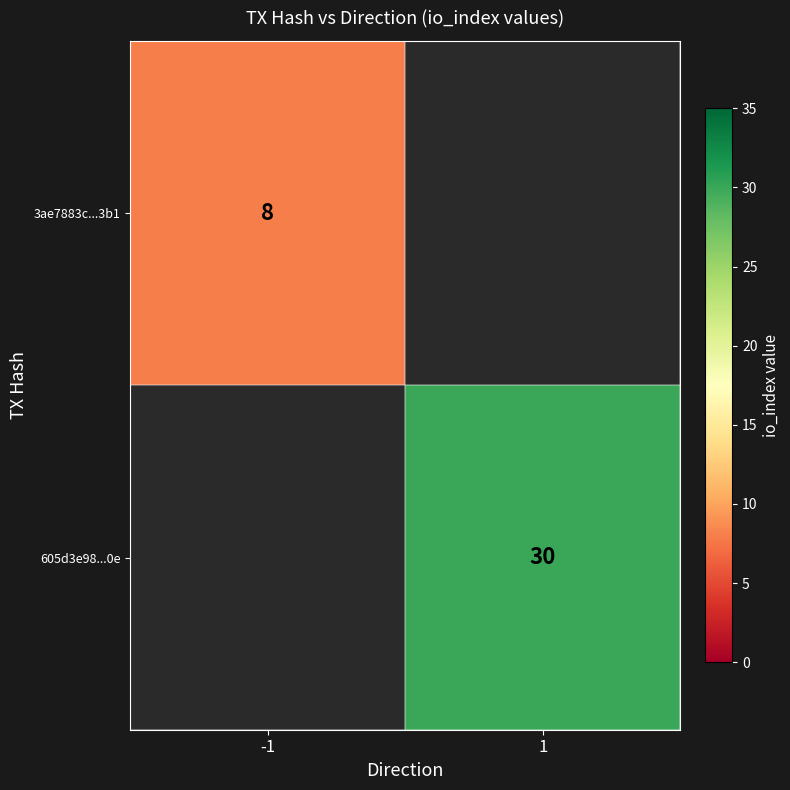

Is the value of 605d3e98...0e at 1 greater than the value of 3ae7883c...3b1 at -1?

Yes